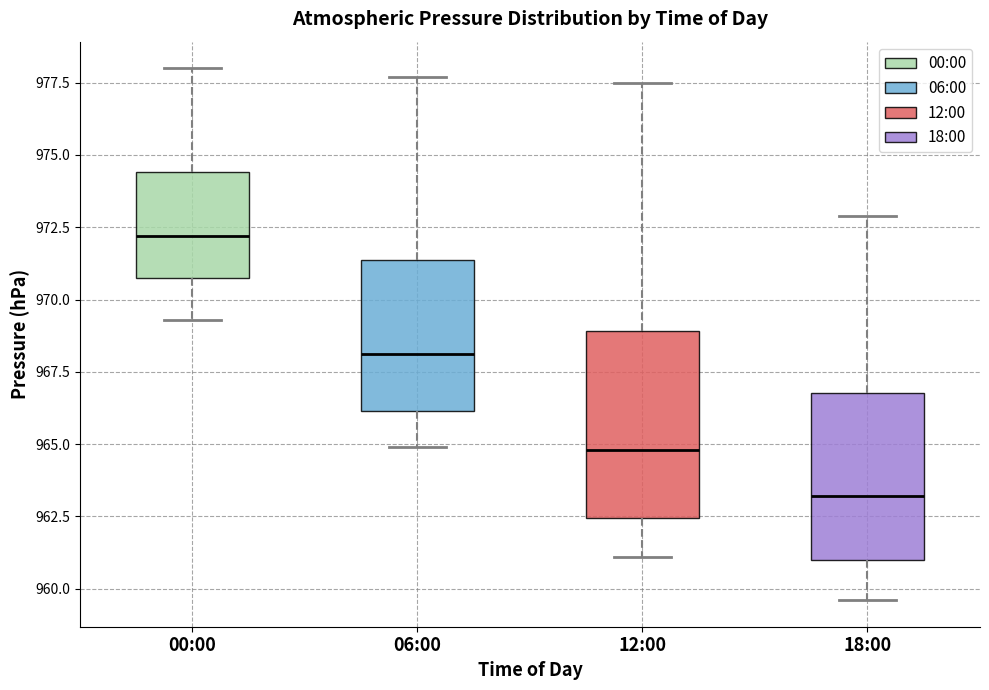

Reading left to right, read every box against the y-axis: the position of its median line, the range the box covers, and the ends of its whiskers. The values are not printed on the chart, so give them approximately, as read against the axis.

00:00: median 972.0, box 971.0 to 974.5, whiskers 969.5 to 978.0
06:00: median 968.0, box 966.0 to 971.5, whiskers 965.0 to 977.5
12:00: median 965.0, box 962.5 to 969.0, whiskers 961.0 to 977.5
18:00: median 963.0, box 961.0 to 967.0, whiskers 959.5 to 973.0